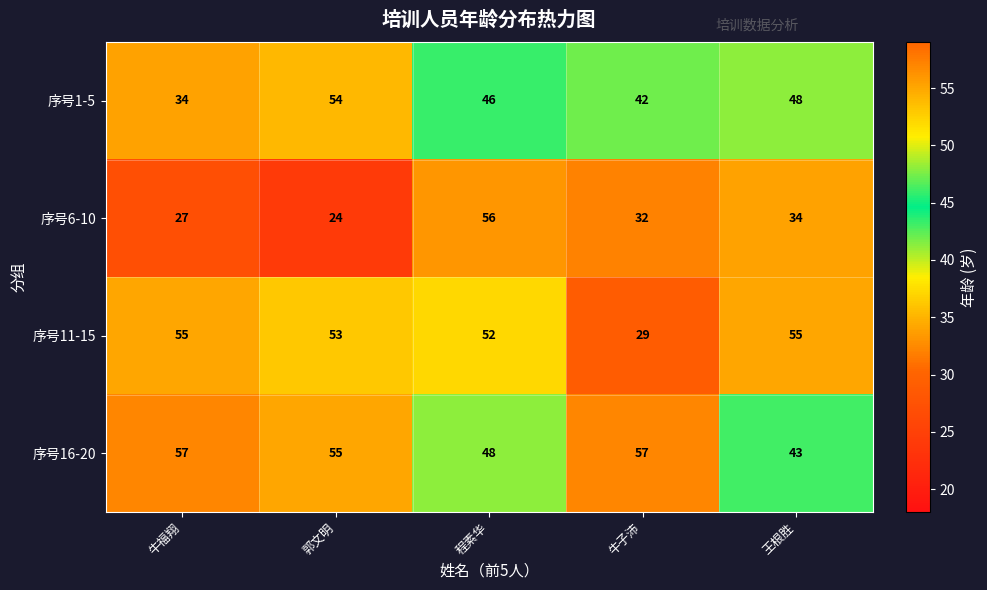

Reading left to right, extract all data points from this chart.

序号1-5: 34	54	46	42	48
序号6-10: 27	24	56	32	34
序号11-15: 55	53	52	29	55
序号16-20: 57	55	48	57	43